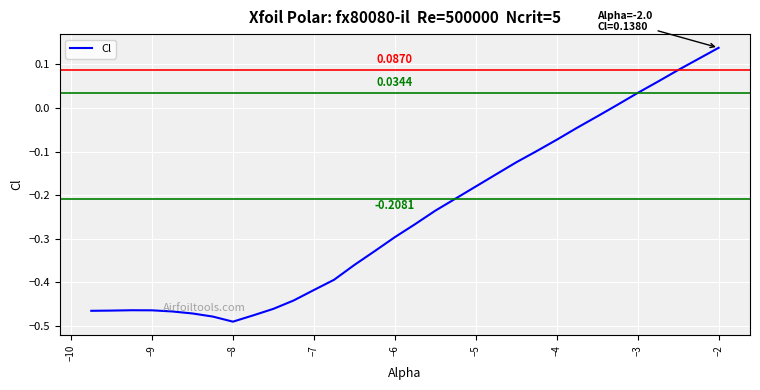

What is the difference between the maximum and minimum values?

0.6